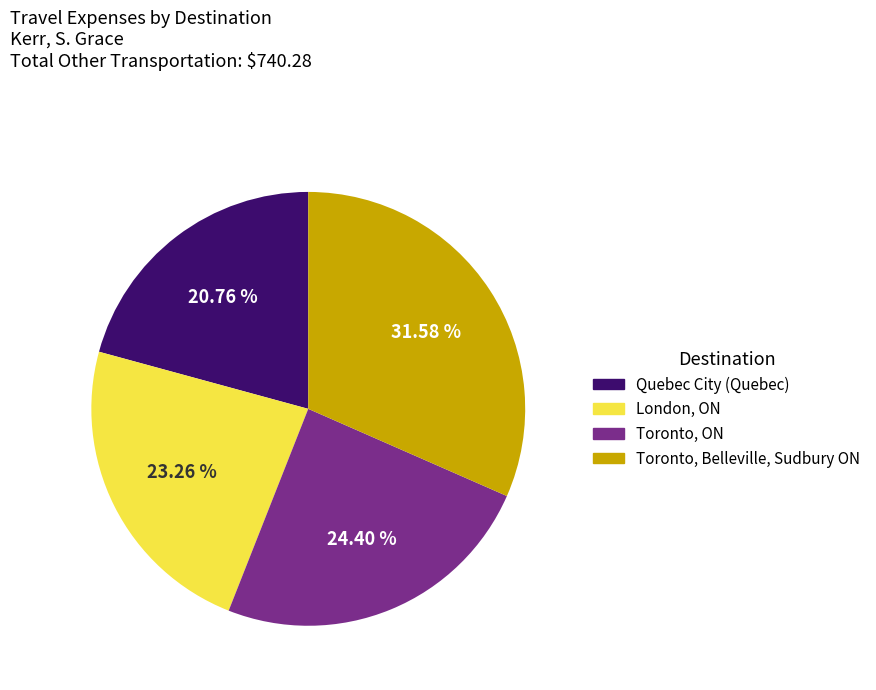

What percentage do London, ON and Toronto, ON together represent?

47.7%